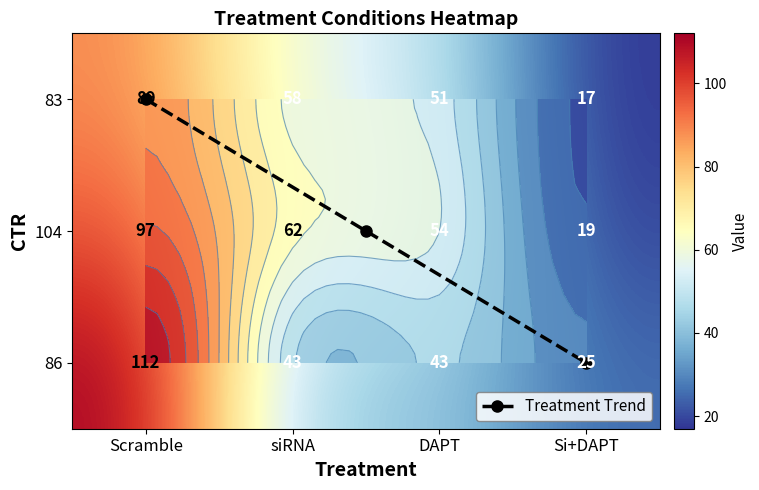

Rank the series by their average value, from highest to lowest.

104, 86, 83